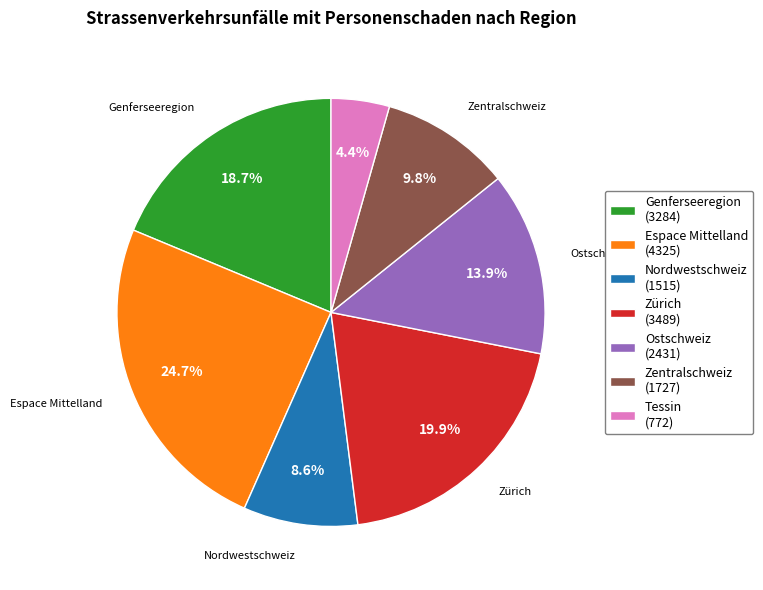

To the nearest percent, what portion does Nordwestschweiz represent?

9%